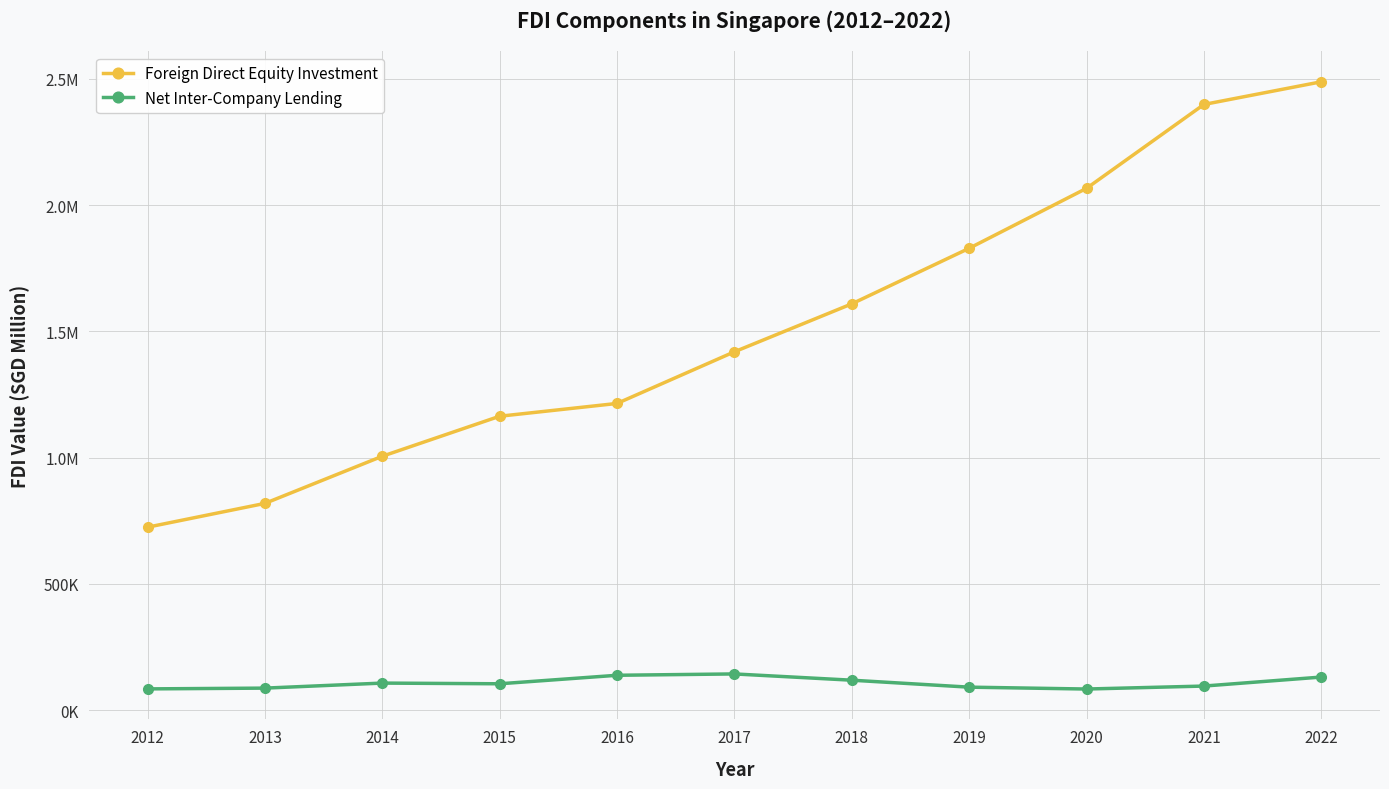

What are all the series names shown in the legend?

Foreign Direct Equity Investment, Net Inter-Company Lending